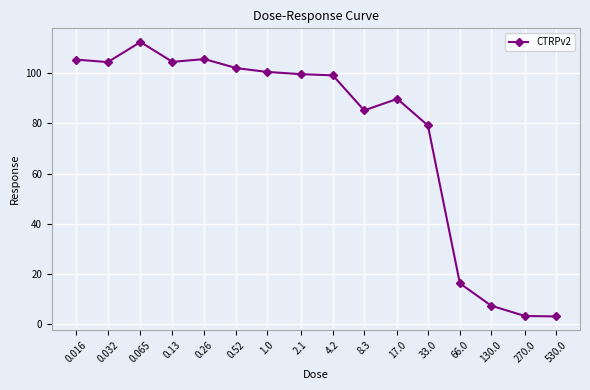

How many lines are shown in the chart?

1